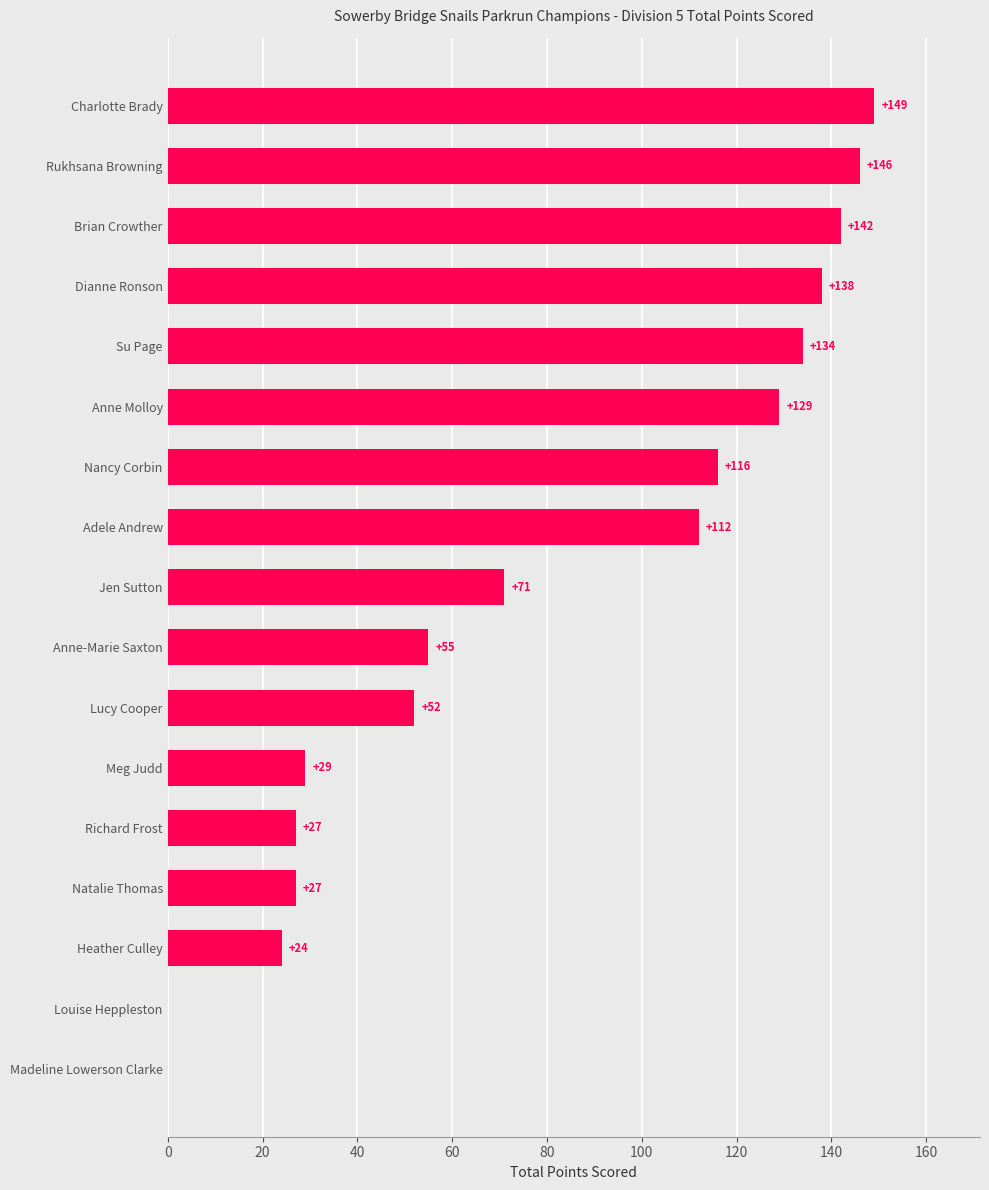

What is the sum of the values at Natalie Thomas and Heather Culley?

51